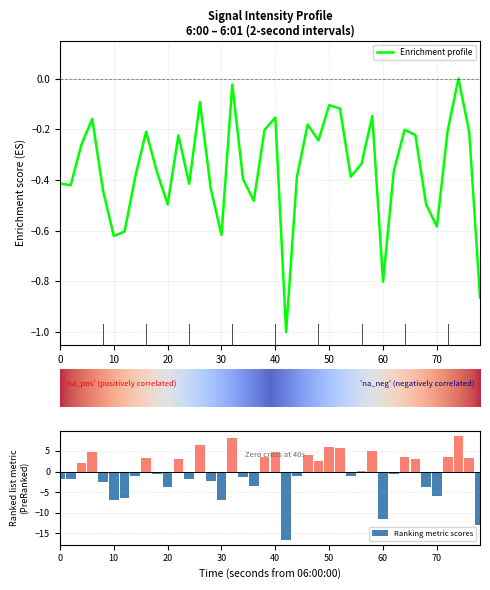

What is the average value?

-0.3